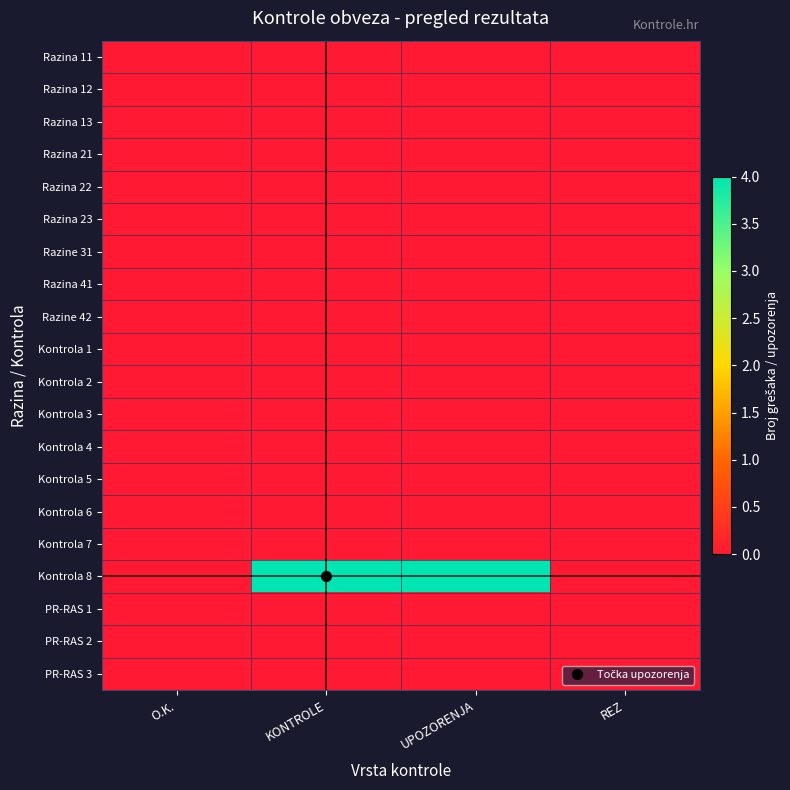

How many series are shown in this chart?

20